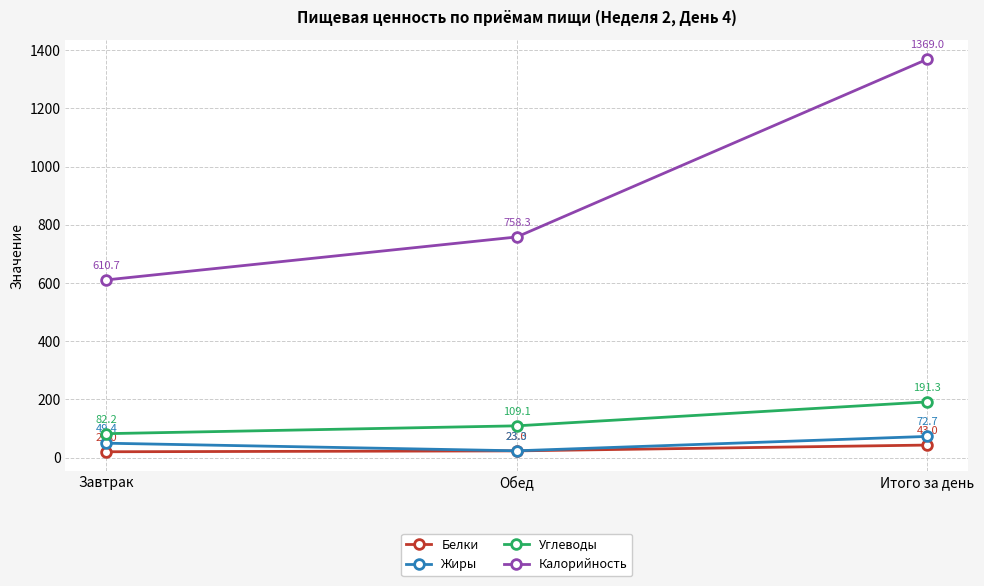

Reading right to left, transcribe all the data shown in this chart.

Белки: Итого за день=43.0	Обед=23.0	Завтрак=20.0
Жиры: Итого за день=72.7	Обед=23.3	Завтрак=49.4
Углеводы: Итого за день=191.3	Обед=109.1	Завтрак=82.2
Калорийность: Итого за день=1369.0	Обед=758.3	Завтрак=610.7